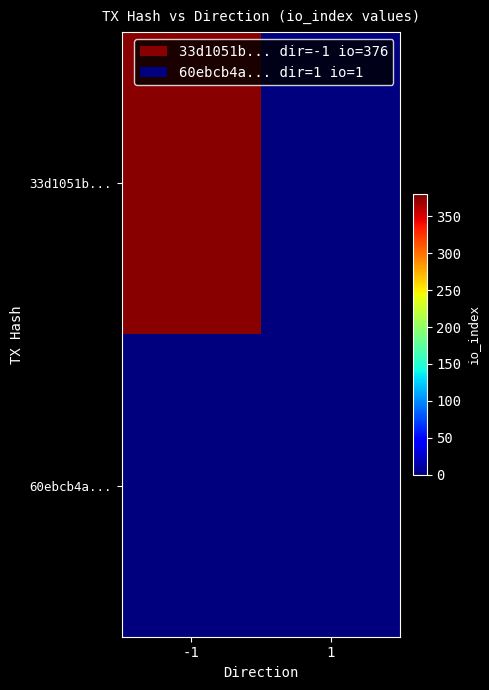

Reading right to left, extract all data points from this chart.

33d1051b...: 1=0	-1=376
60ebcb4a...: 1=1	-1=0